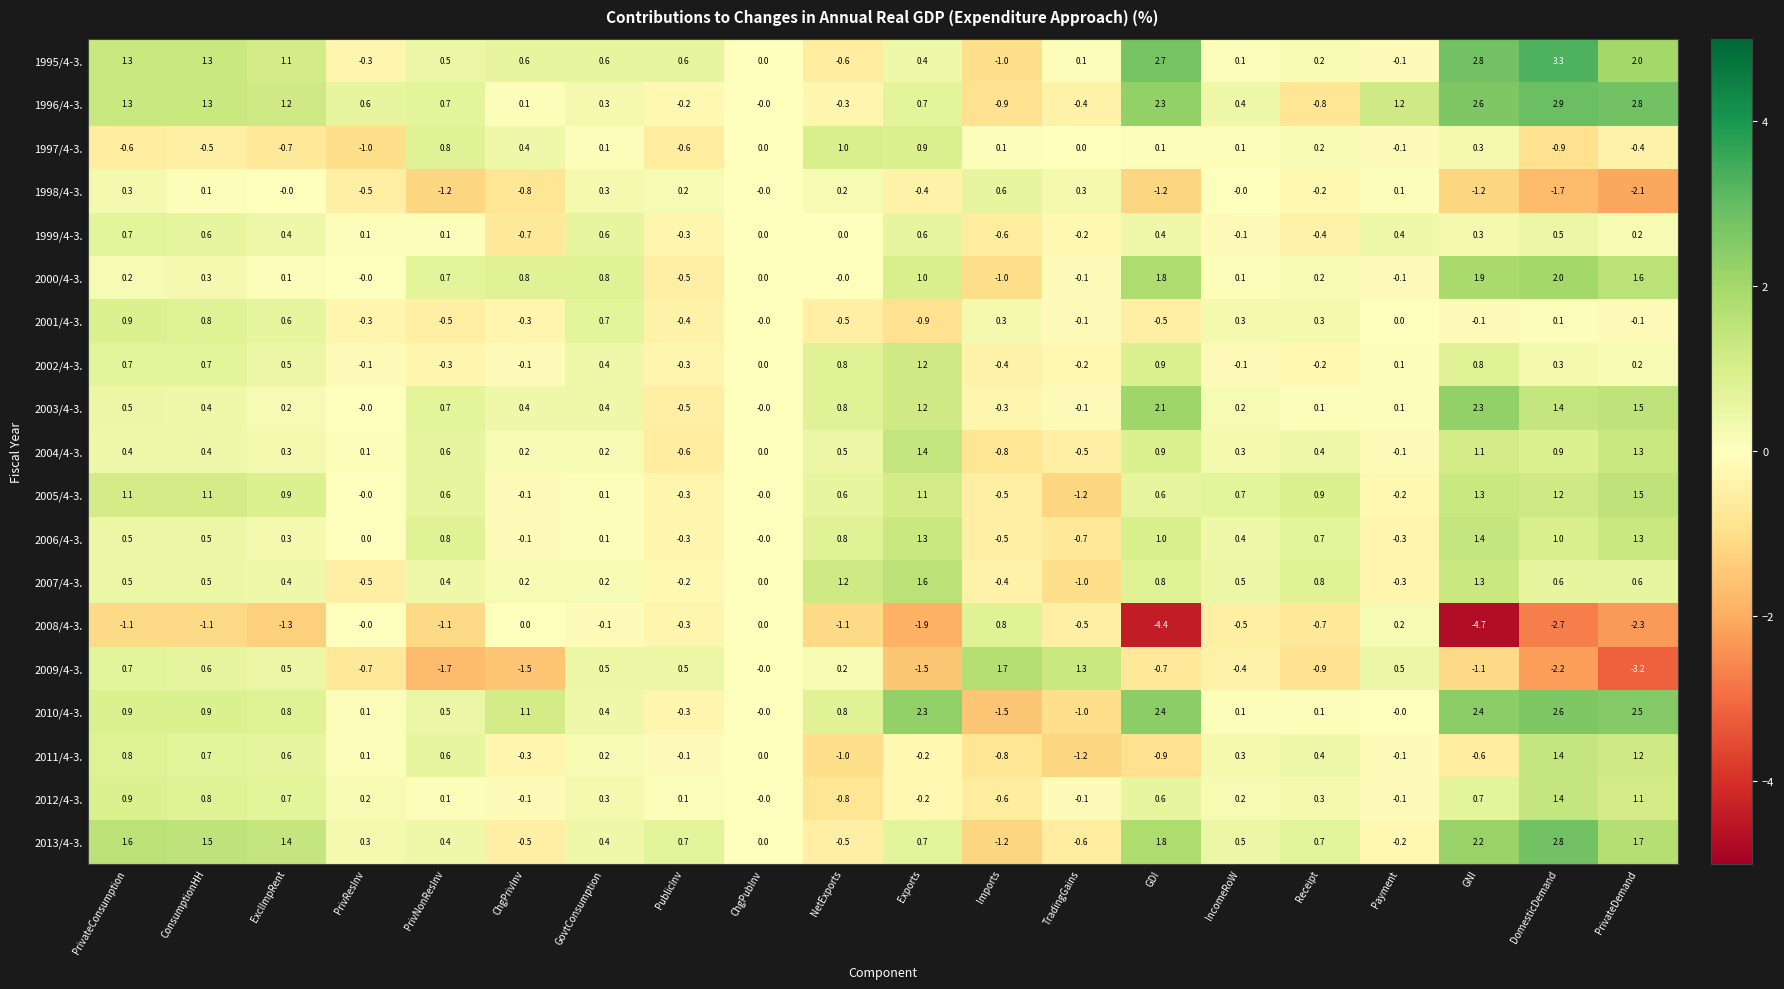

Is it true that 2005/4-3. equals 0.6 at PrivNonResInv?

True